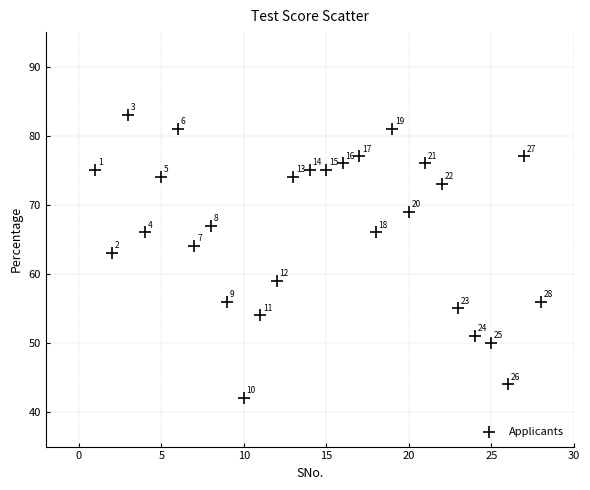

What is the range of Y values (max minus min)?

41